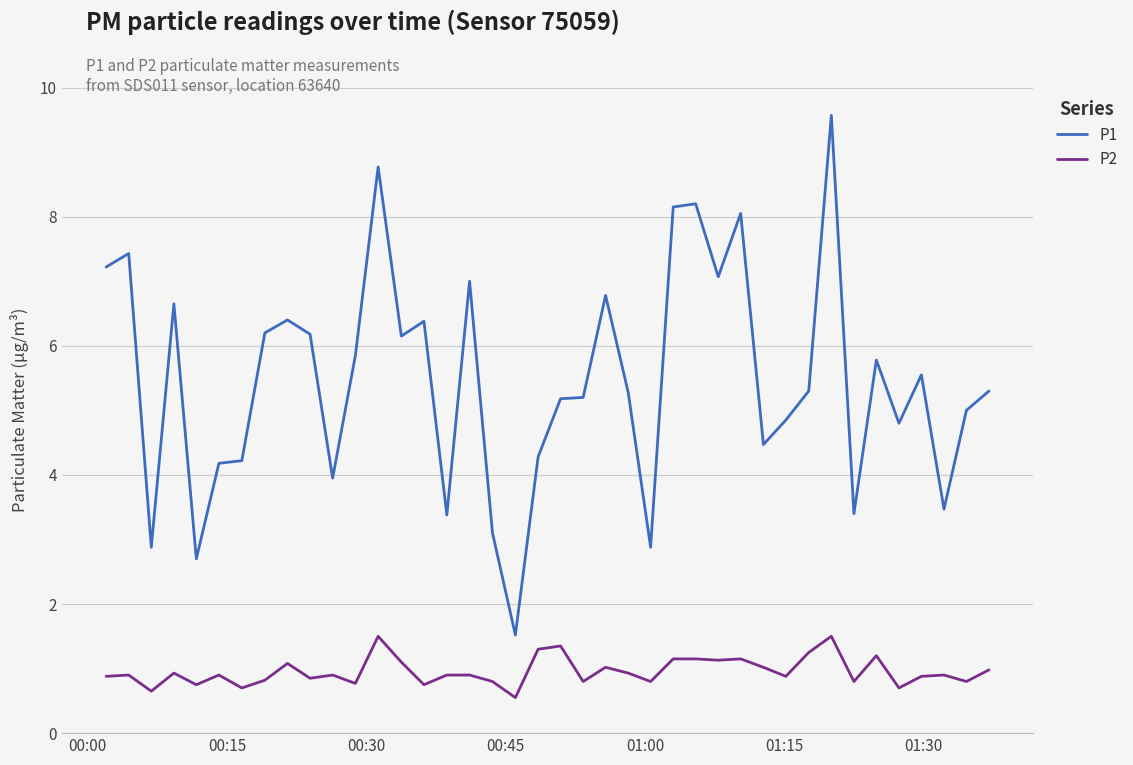

How many lines are shown in the chart?

2